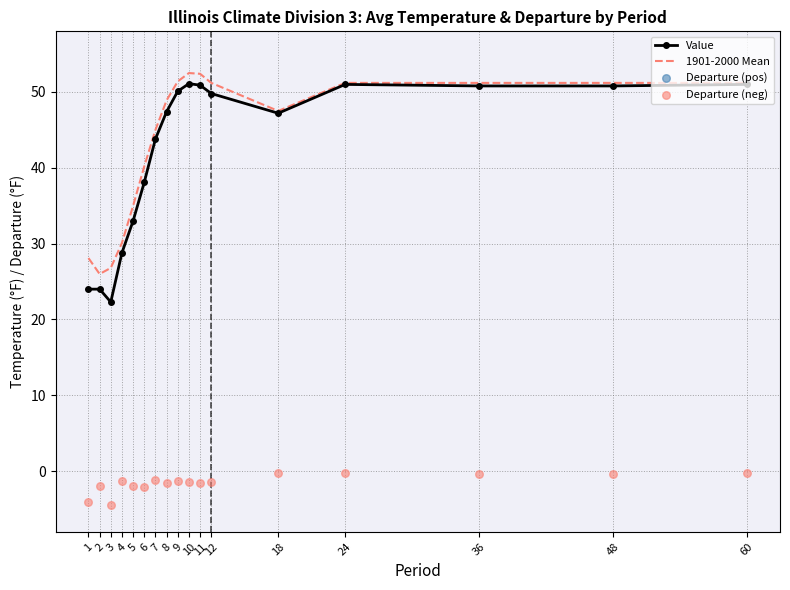

Which series contains the lowest Y value?

Departure (neg)